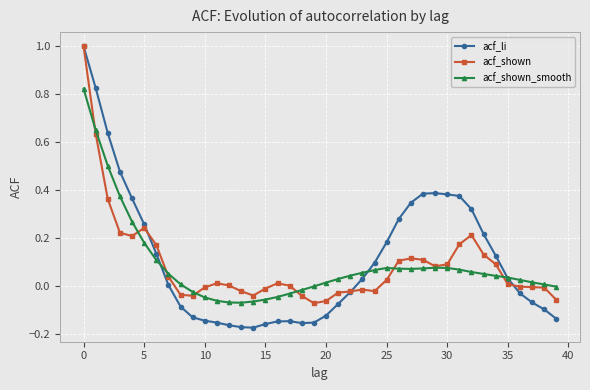

True or false: acf_shown_smooth has more than 0 interior local peaks.

True